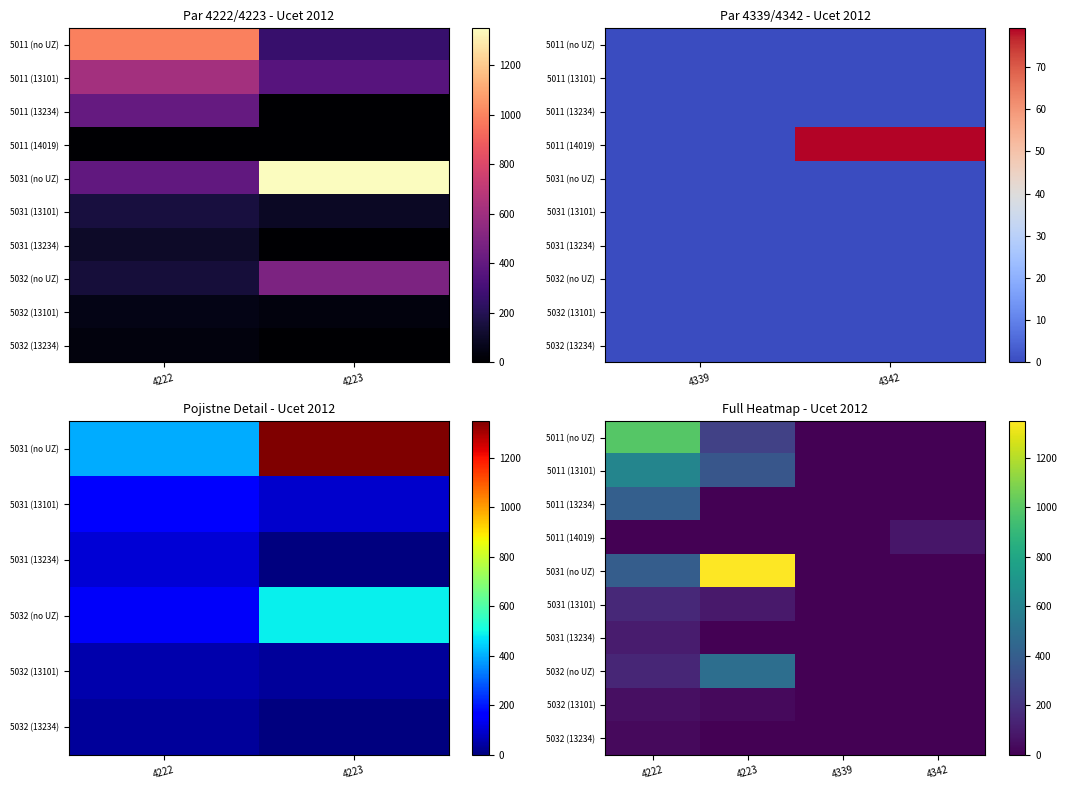

What is the average value of the 5011 (13234) series?

102.2